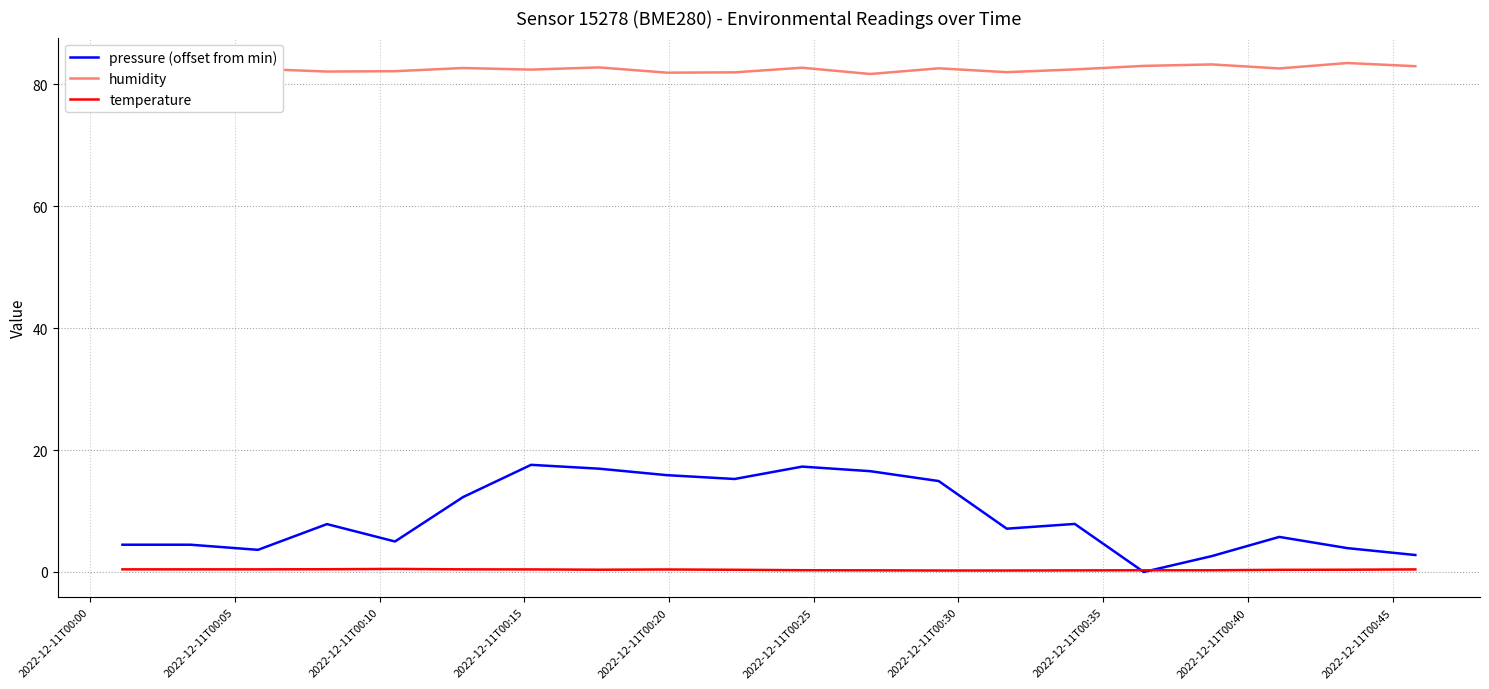

True or false: pressure (offset from min) and humidity intersect in this chart.

False